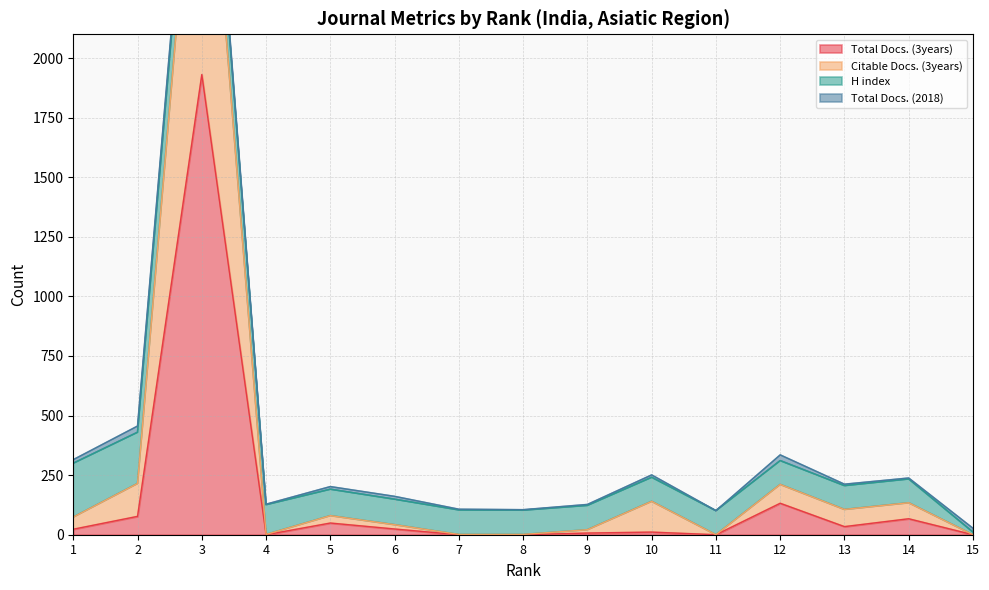

The Total Docs. (3years) series shows 53 at 13. True or false?

False